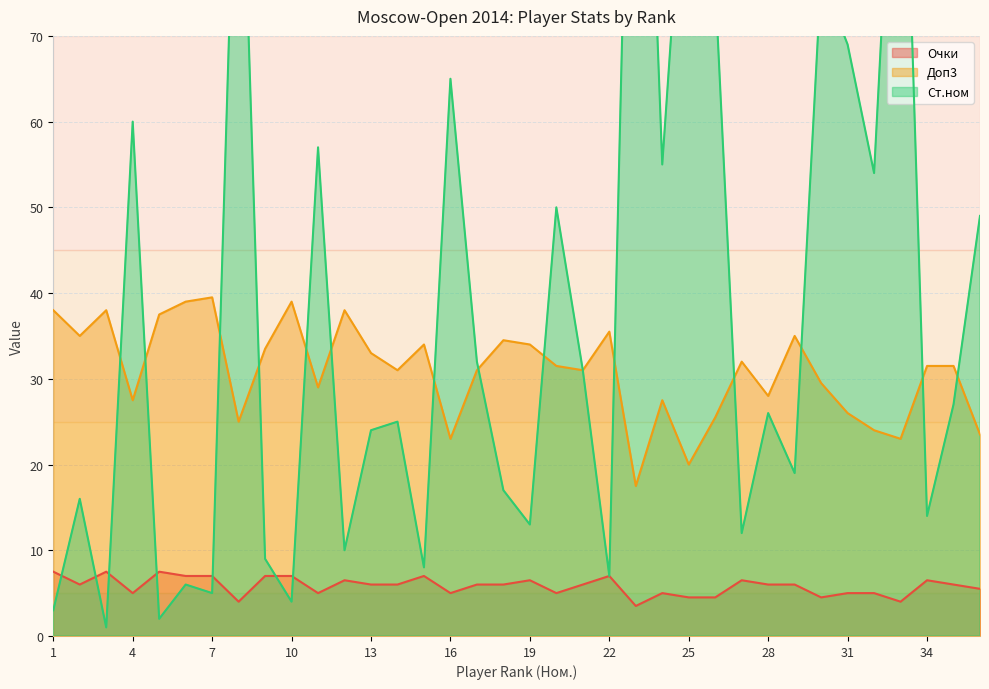

List the labels in order of Доп3 value, smallest first.

23, 25, 16, 33, 36, 32, 8, 26, 31, 4, 24, 28, 11, 30, 14, 17, 21, 20, 34, 35, 27, 13, 9, 15, 19, 18, 2, 29, 22, 5, 1, 3, 12, 6, 10, 7